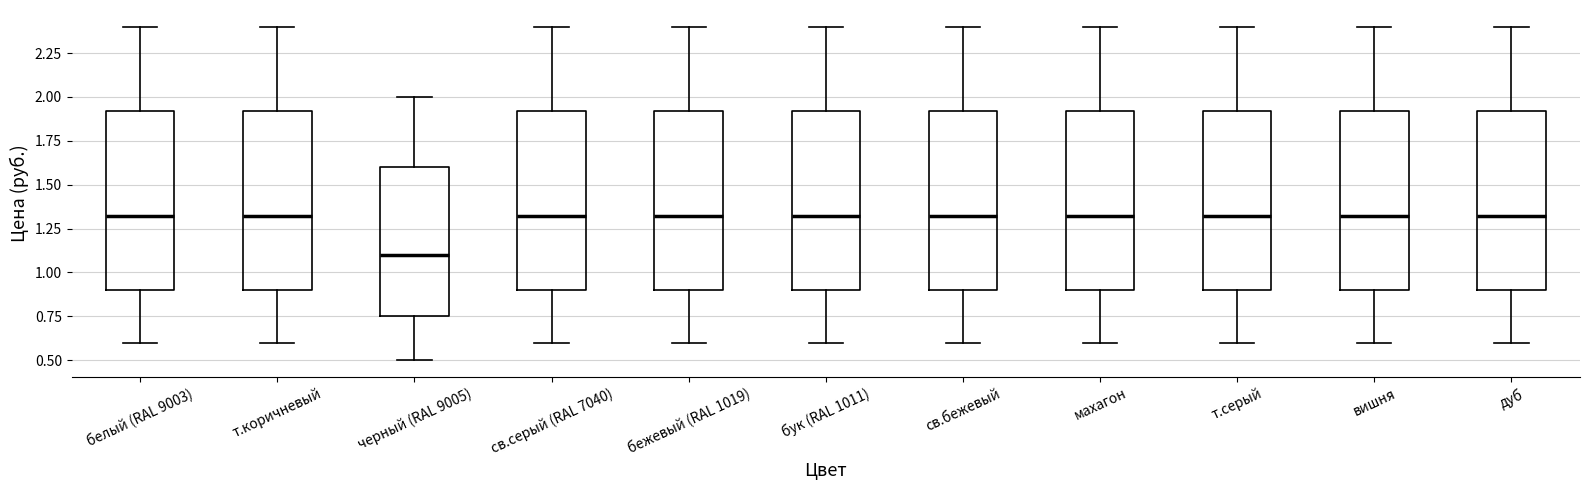

Which box's median line is the lowest?

черный (RAL 9005)